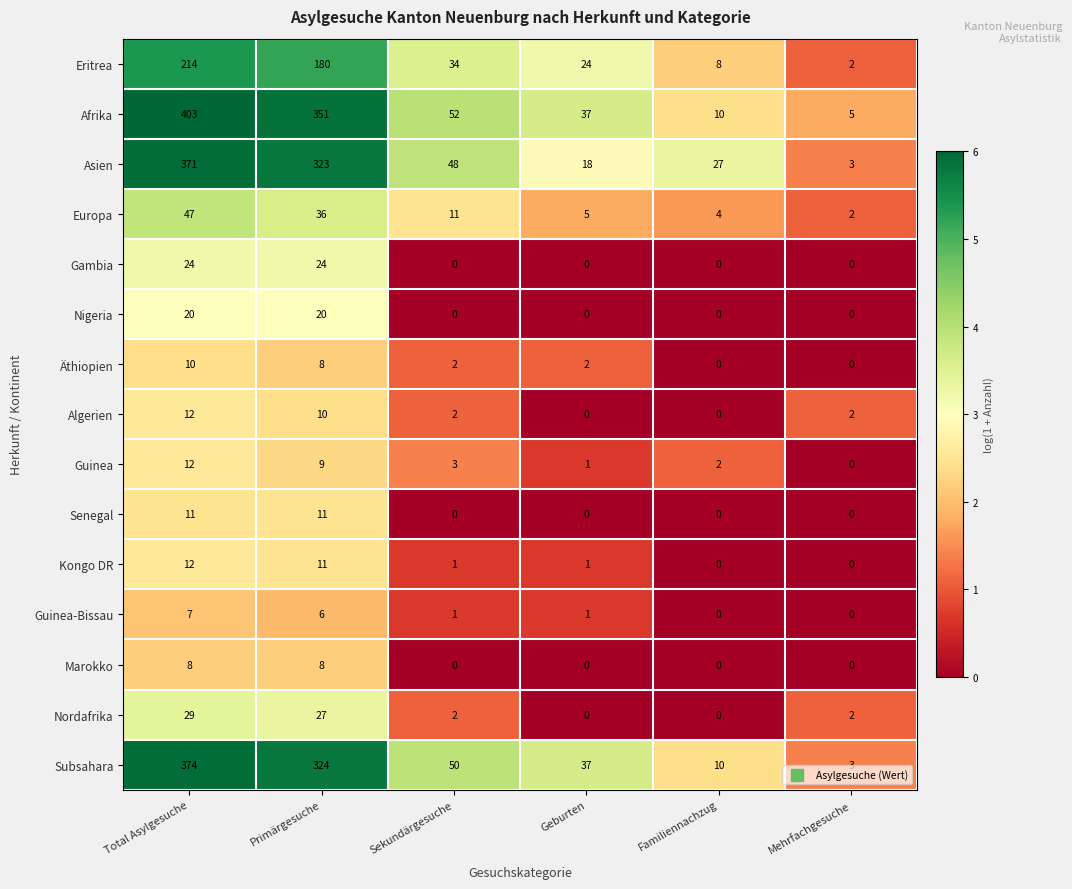

At which label is Eritrea closest to 108?

Primärgesuche